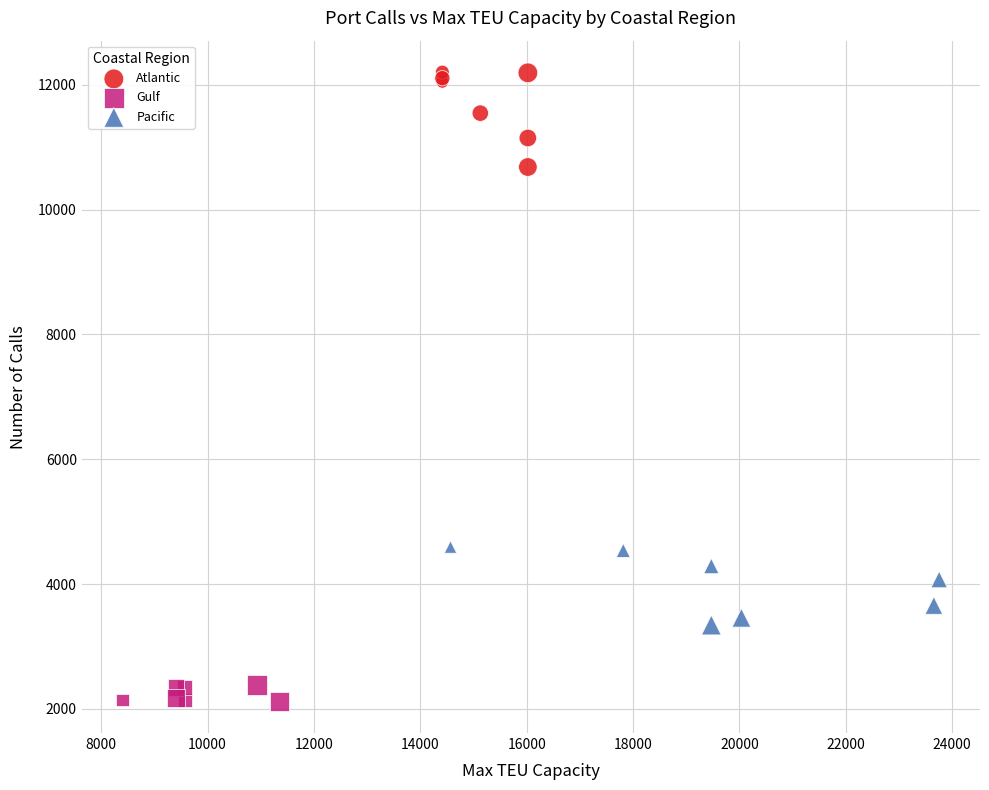

Which series reaches the minimum Y coordinate?

Gulf